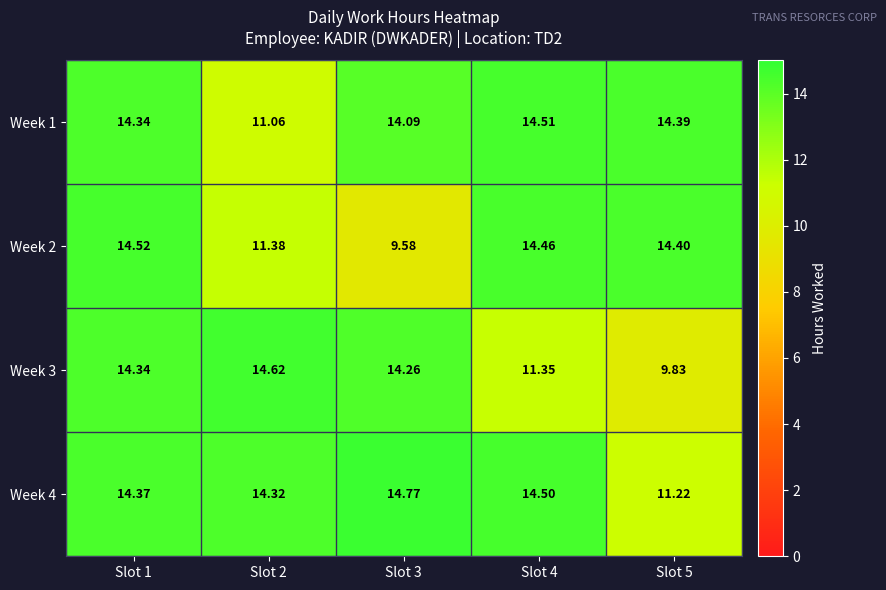

List the series in order of their peak value, lowest first.

Week 1, Week 2, Week 3, Week 4